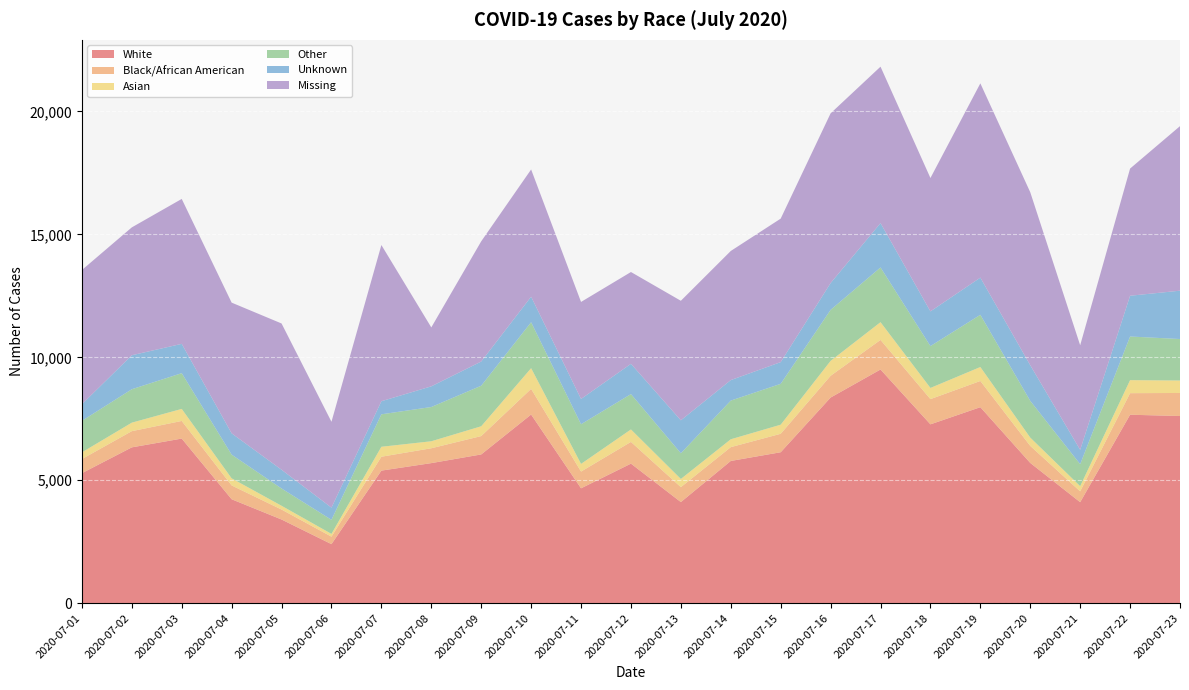

Reading right to left, list all the values displayed in this chart.

White: 2020-07-23=7613	2020-07-22=7665	2020-07-21=4108	2020-07-20=5704	2020-07-19=7972	2020-07-18=7274	2020-07-17=9505	2020-07-16=8364	2020-07-15=6139	2020-07-14=5785	2020-07-13=4112	2020-07-12=5676	2020-07-11=4672	2020-07-10=7673	2020-07-09=6050	2020-07-08=5697	2020-07-07=5392	2020-07-06=2401	2020-07-05=3403	2020-07-04=4227	2020-07-03=6695	2020-07-02=6338	2020-07-01=5288
Black/African American: 2020-07-23=937	2020-07-22=877	2020-07-21=440	2020-07-20=693	2020-07-19=1066	2020-07-18=1026	2020-07-17=1203	2020-07-16=885	2020-07-15=751	2020-07-14=562	2020-07-13=607	2020-07-12=884	2020-07-11=681	2020-07-10=1044	2020-07-09=747	2020-07-08=604	2020-07-07=565	2020-07-06=304	2020-07-05=405	2020-07-04=562	2020-07-03=717	2020-07-02=659	2020-07-01=574
Asian: 2020-07-23=507	2020-07-22=530	2020-07-21=211	2020-07-20=338	2020-07-19=568	2020-07-18=455	2020-07-17=722	2020-07-16=607	2020-07-15=370	2020-07-14=320	2020-07-13=334	2020-07-12=507	2020-07-11=312	2020-07-10=842	2020-07-09=399	2020-07-08=285	2020-07-07=405	2020-07-06=113	2020-07-05=154	2020-07-04=289	2020-07-03=490	2020-07-02=346	2020-07-01=273
Other: 2020-07-23=1687	2020-07-22=1775	2020-07-21=894	2020-07-20=1494	2020-07-19=2124	2020-07-18=1702	2020-07-17=2226	2020-07-16=2075	2020-07-15=1662	2020-07-14=1573	2020-07-13=1045	2020-07-12=1438	2020-07-11=1613	2020-07-10=1869	2020-07-09=1649	2020-07-08=1393	2020-07-07=1320	2020-07-06=573	2020-07-05=703	2020-07-04=964	2020-07-03=1454	2020-07-02=1359	2020-07-01=1281
Unknown: 2020-07-23=1967	2020-07-22=1658	2020-07-21=585	2020-07-20=1449	2020-07-19=1512	2020-07-18=1412	2020-07-17=1804	2020-07-16=1090	2020-07-15=883	2020-07-14=834	2020-07-13=1340	2020-07-12=1231	2020-07-11=1029	2020-07-10=1038	2020-07-09=984	2020-07-08=841	2020-07-07=533	2020-07-06=495	2020-07-05=762	2020-07-04=866	2020-07-03=1192	2020-07-02=1383	2020-07-01=675
Missing: 2020-07-23=6693	2020-07-22=5173	2020-07-21=4252	2020-07-20=7037	2020-07-19=7902	2020-07-18=5425	2020-07-17=6363	2020-07-16=6903	2020-07-15=5837	2020-07-14=5252	2020-07-13=4862	2020-07-12=3734	2020-07-11=3946	2020-07-10=5175	2020-07-09=4889	2020-07-08=2397	2020-07-07=6353	2020-07-06=3492	2020-07-05=5950	2020-07-04=5317	2020-07-03=5895	2020-07-02=5201	2020-07-01=5460